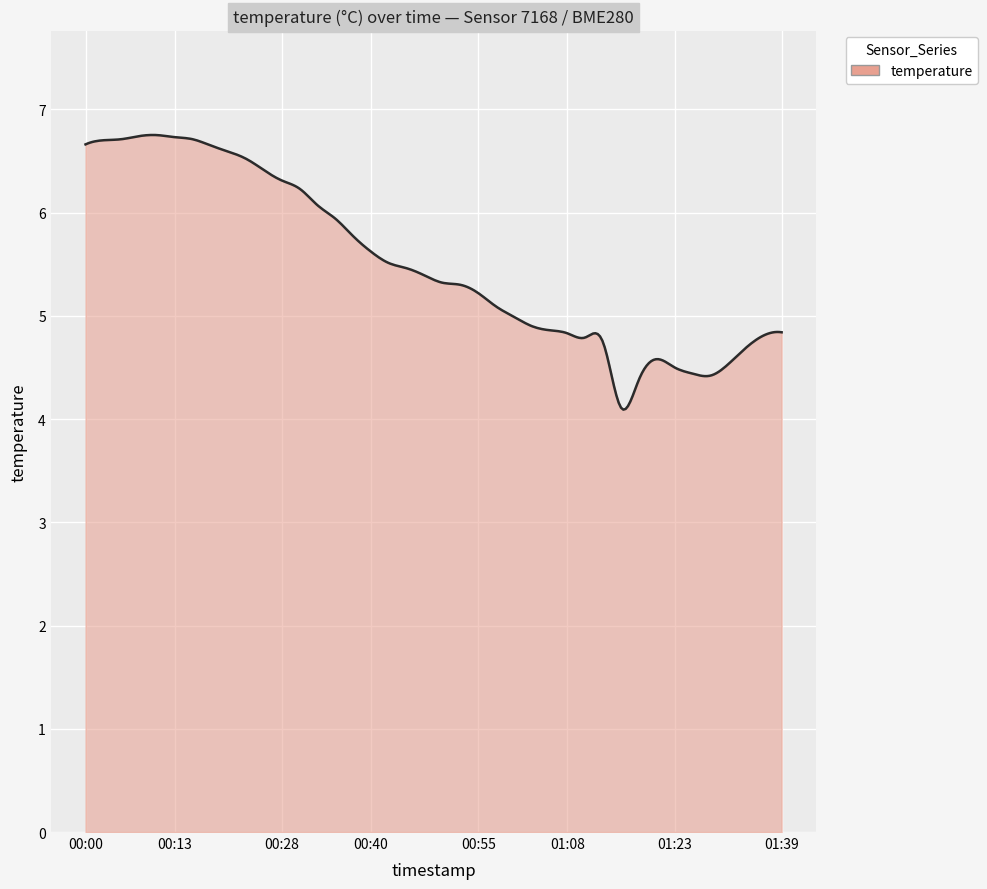

What is the difference between the maximum and minimum values?

2.7